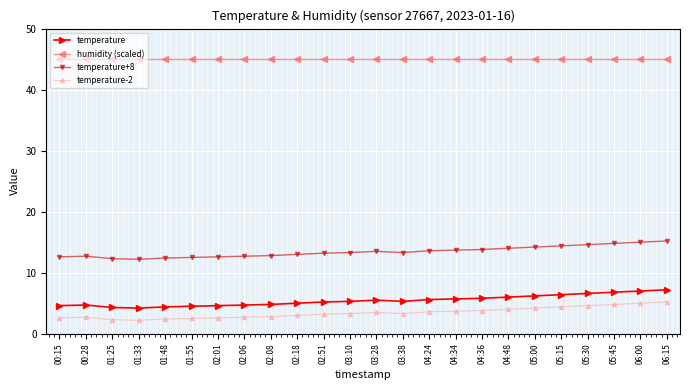

What is the spread (max minus min) of values at 04:48?

41.0